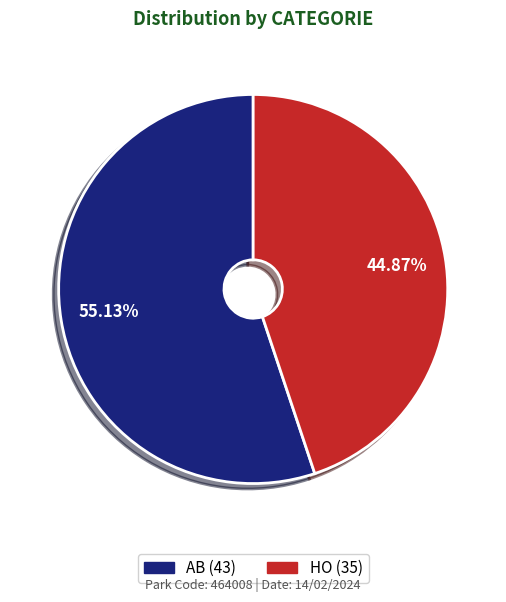

To the nearest percent, what is the difference between the HO and AB slice percentages?

10%